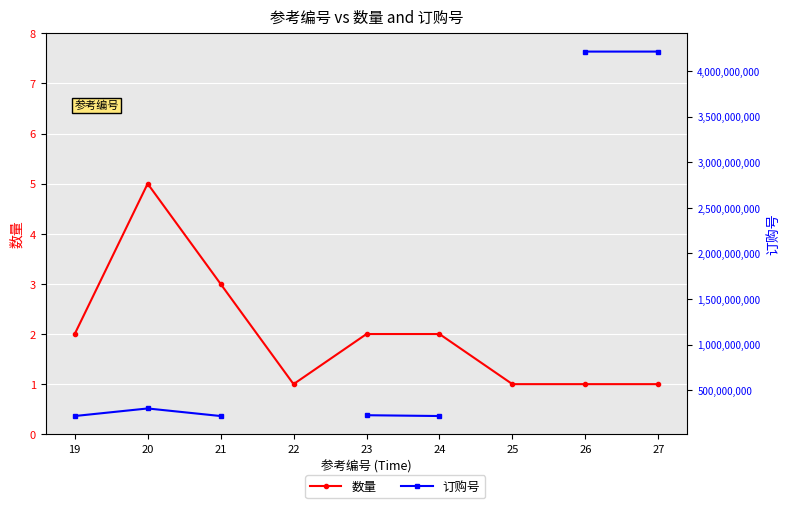

What is the value of the 数量 point at the 2nd from the left?

5.0